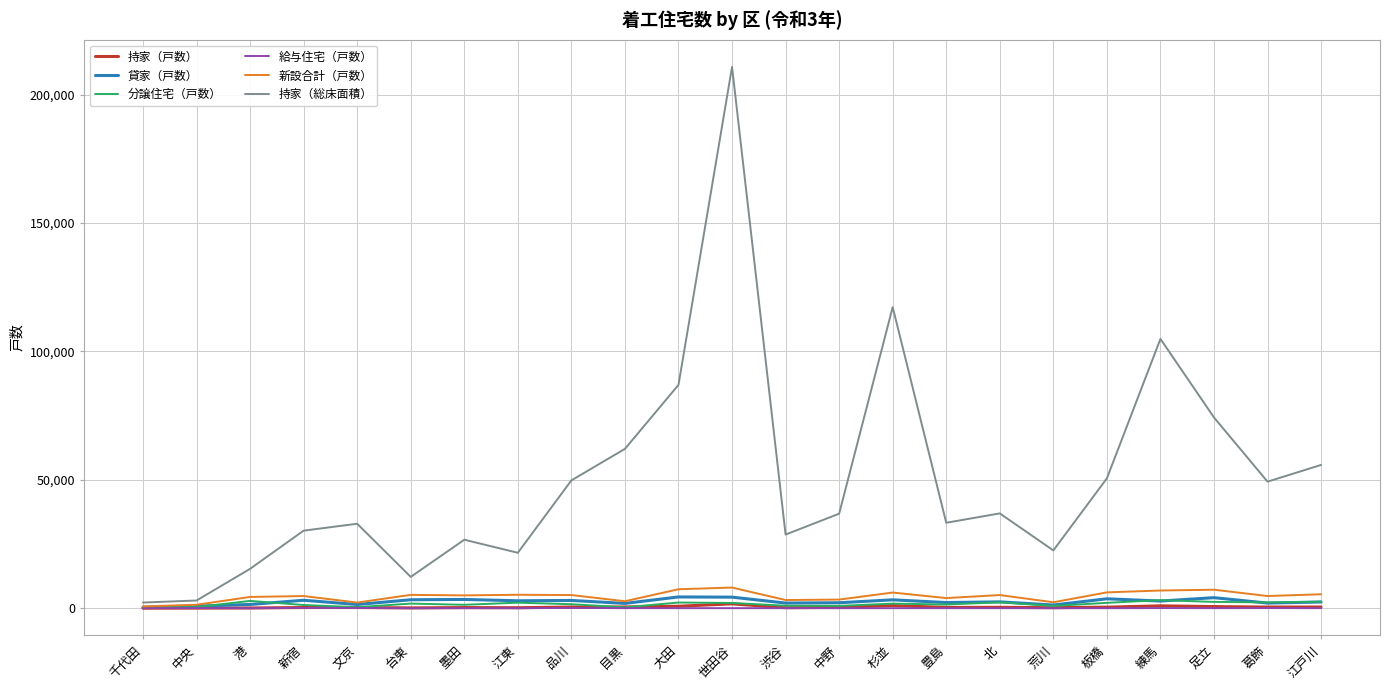

At which category does the chart reach its peak across all series?

世田谷